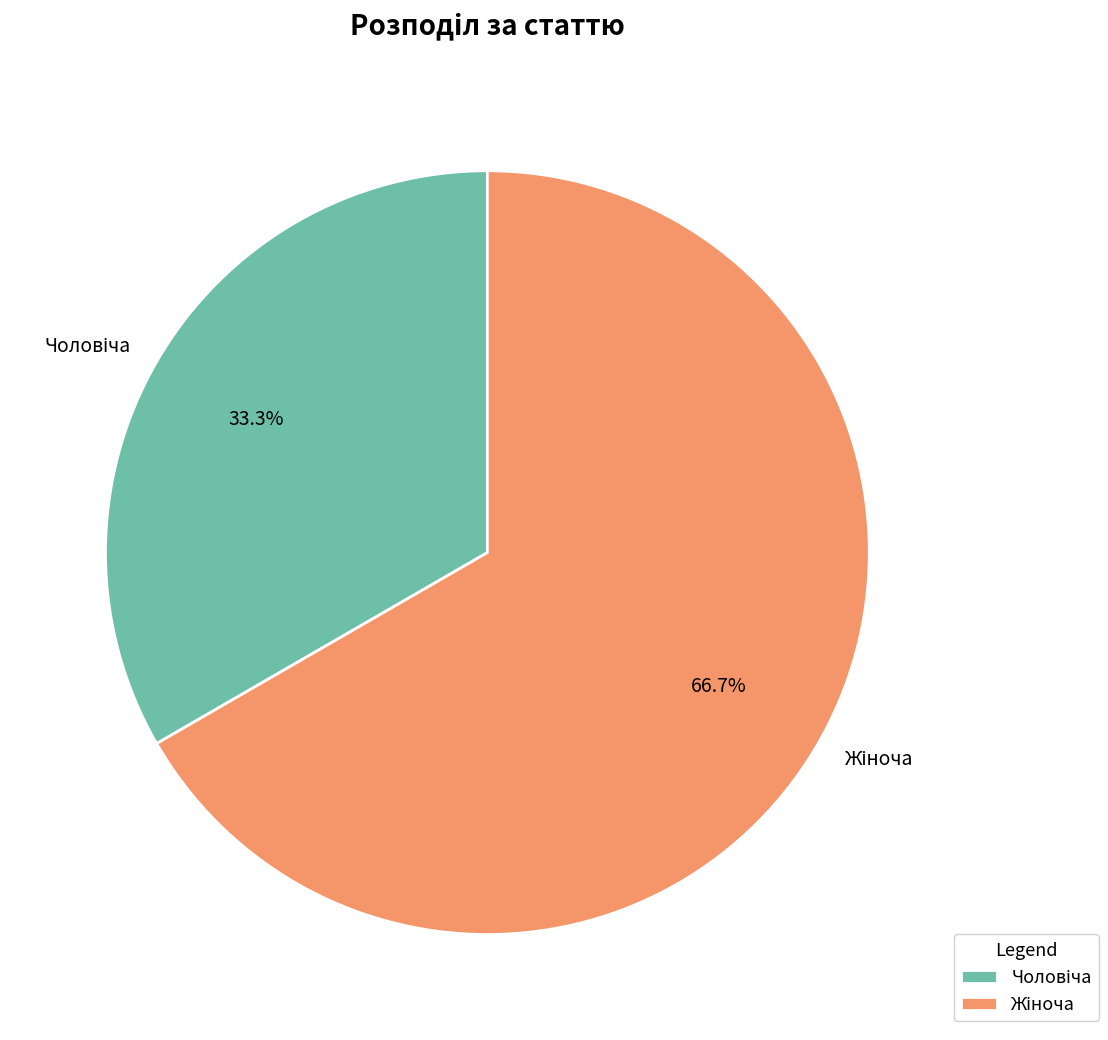

Is there a majority slice in this chart?

Yes